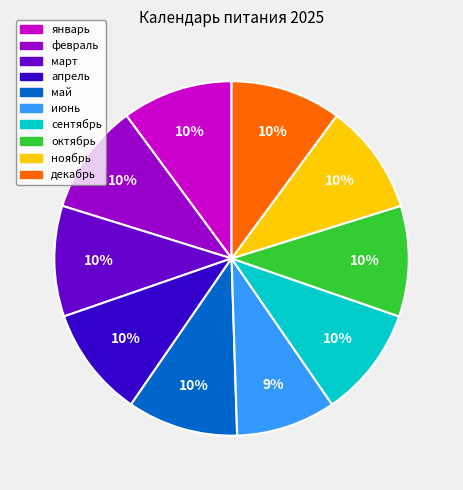

To the nearest percent, what portion does май represent?

10%